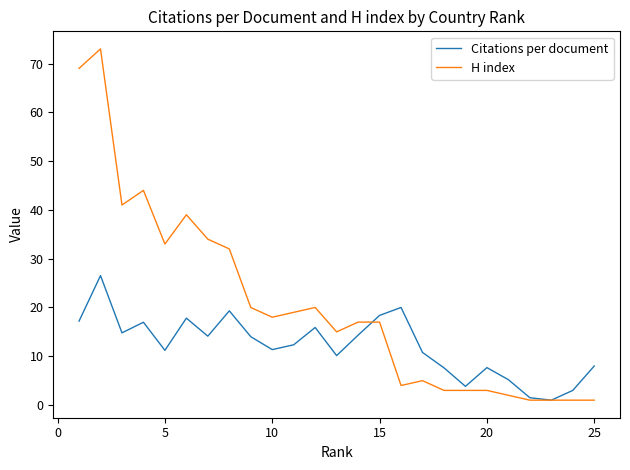

What is the greatest value displayed?

73.0